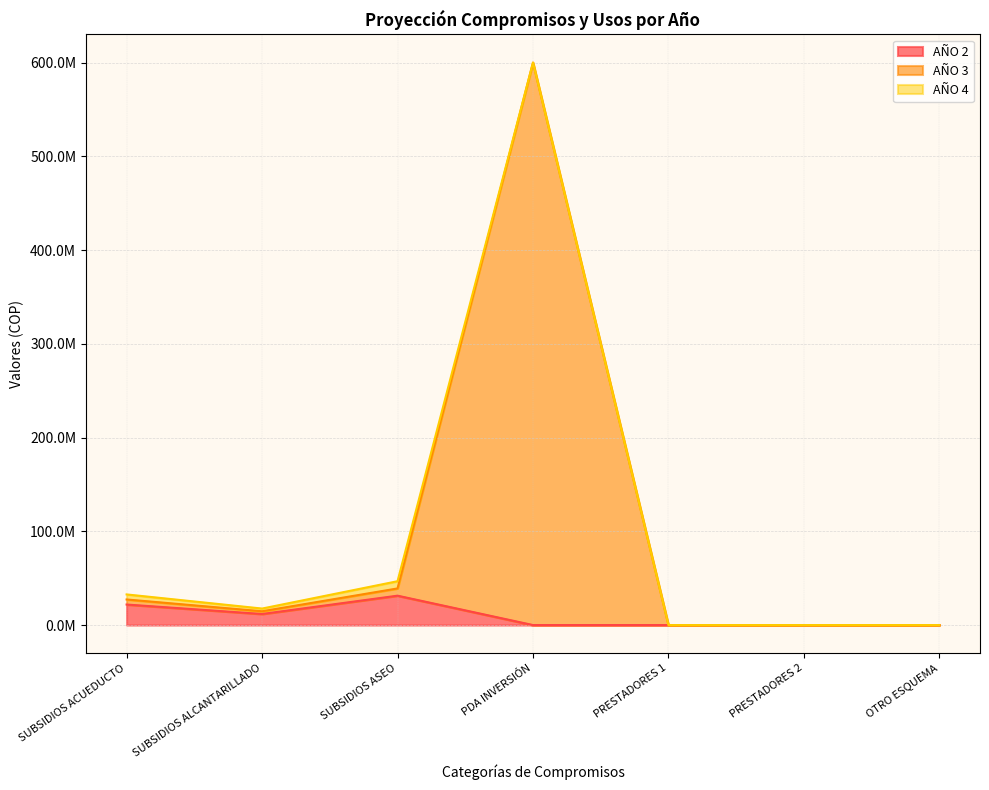

At which category does AÑO 2 reach its first local peak?

SUBSIDIOS ASEO